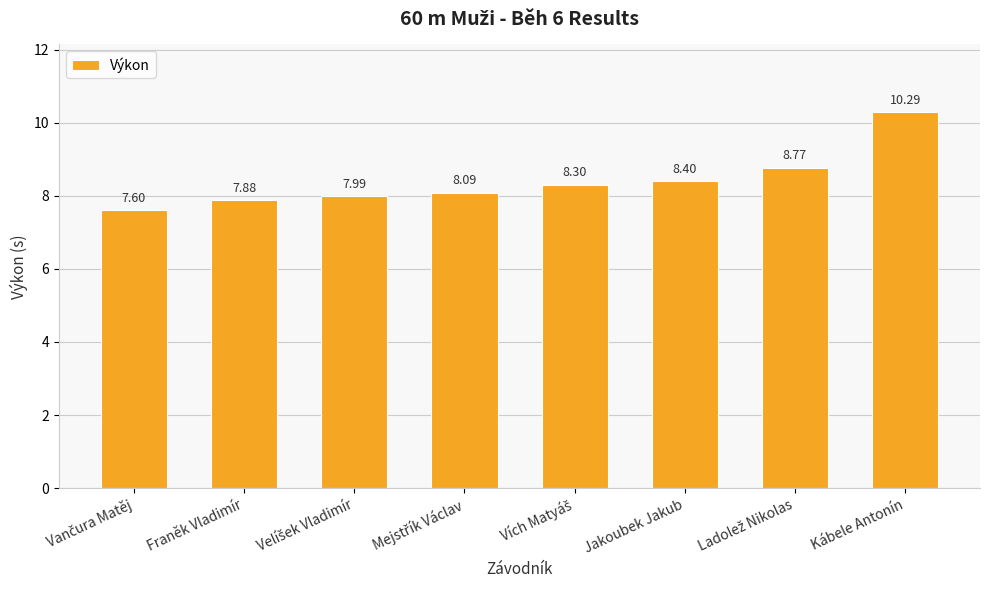

What is the average value?

8.4